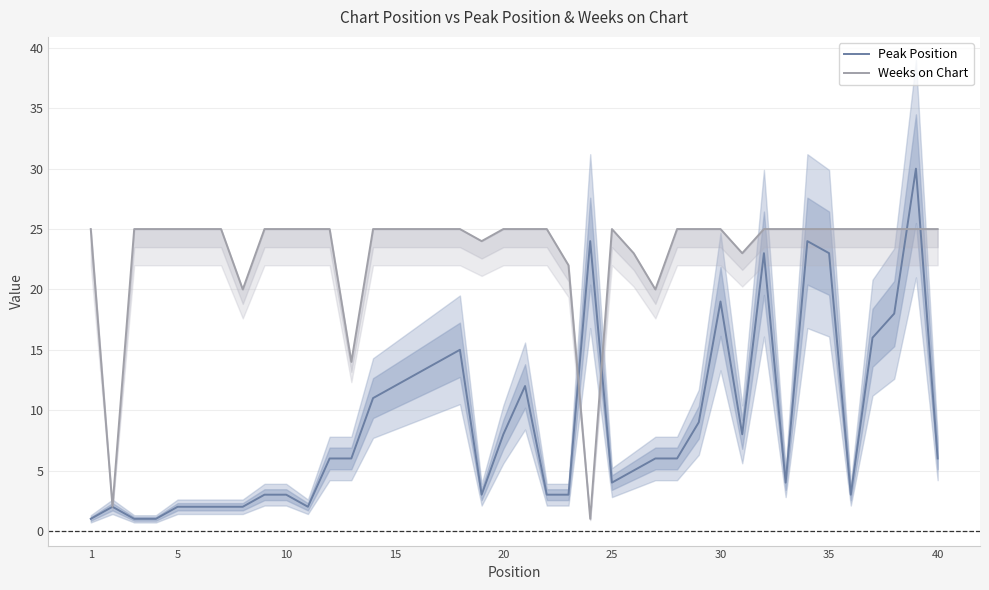

How many data points in Peak Position are above 6?

17